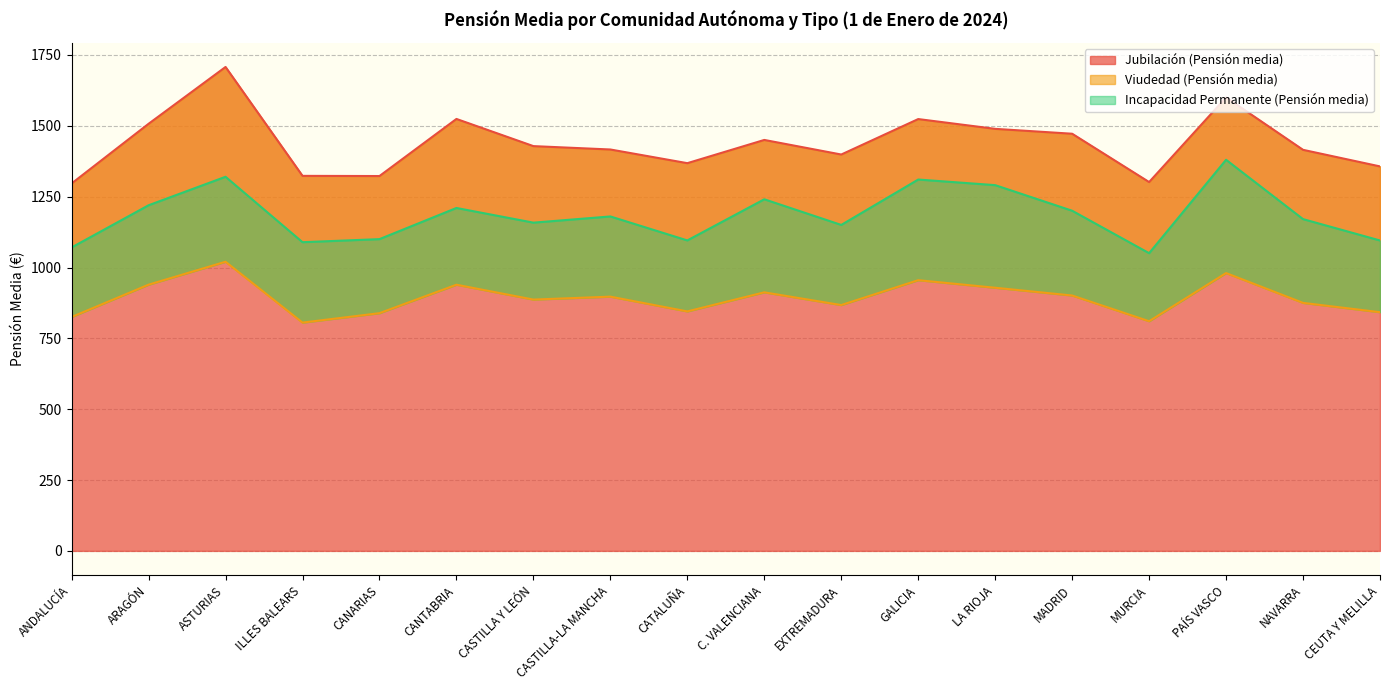

Reading left to right, list all the values displayed in this chart.

Jubilación (Pensión media): 1296.7	1507.2	1707.7	1323.4	1322.8	1524.3	1428.4	1416.5	1368.2	1450.2	1398.8	1523.9	1489.3	1472.1	1301.5	1600.2	1415.3	1356.8
Viudedad (Pensión media): 825.4	939.5	1020.4	805.6	838.9	939.3	886.8	897.2	845.1	912.4	867.5	955.3	928.6	901.2	810.5	980.4	875.2	842.3
Incapacidad Permanente (Pensión media): 1070.9	1219.7	1320.2	1089.3	1100.2	1210.1	1158.3	1180.2	1095.6	1240.8	1150.3	1310.5	1290.7	1200.4	1050.6	1380.2	1170.8	1095.4